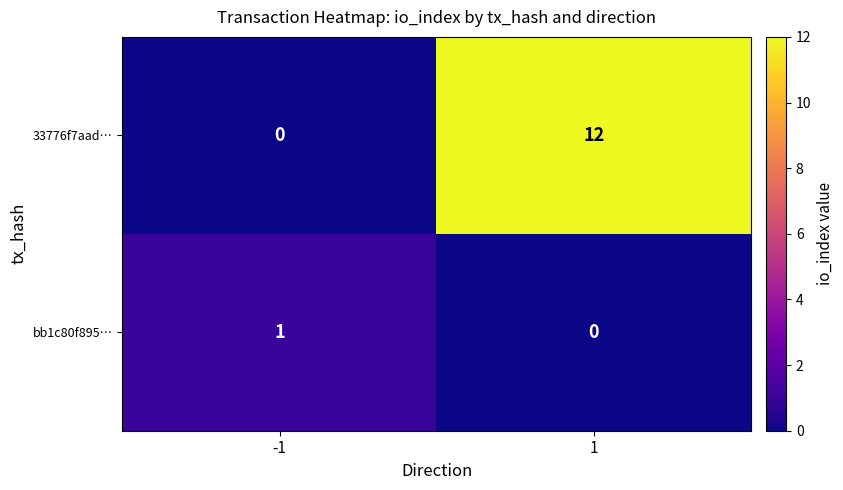

How many distinct data groups are displayed?

2